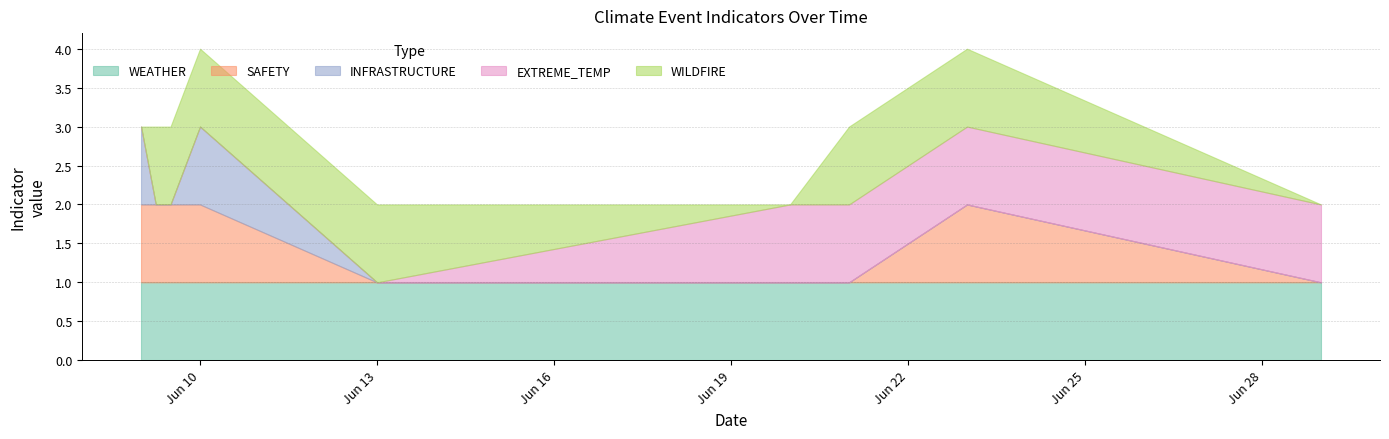

Which series has the largest range (max minus min)?

SAFETY